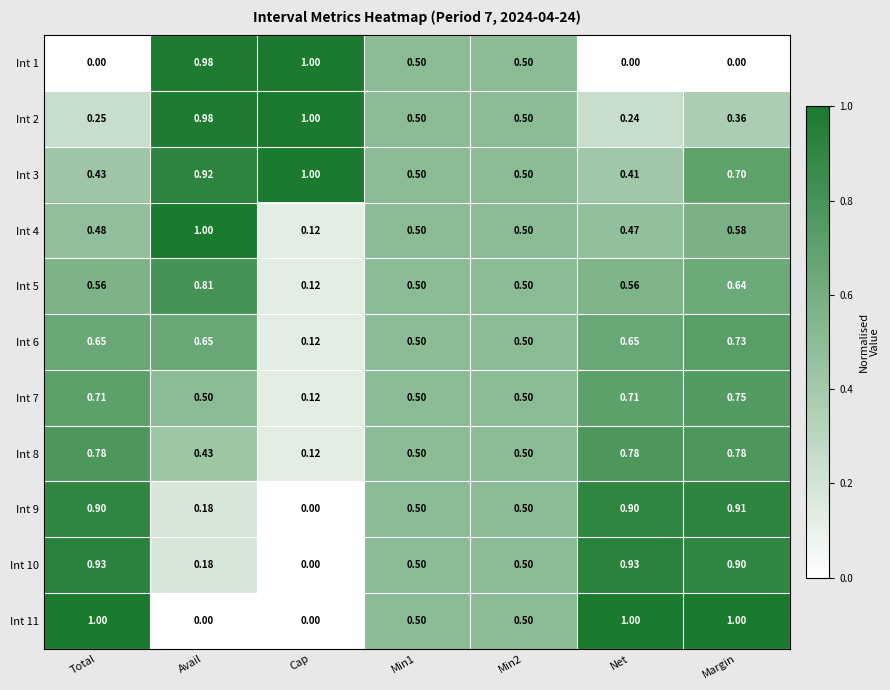

How many categories are shown in the chart?

7